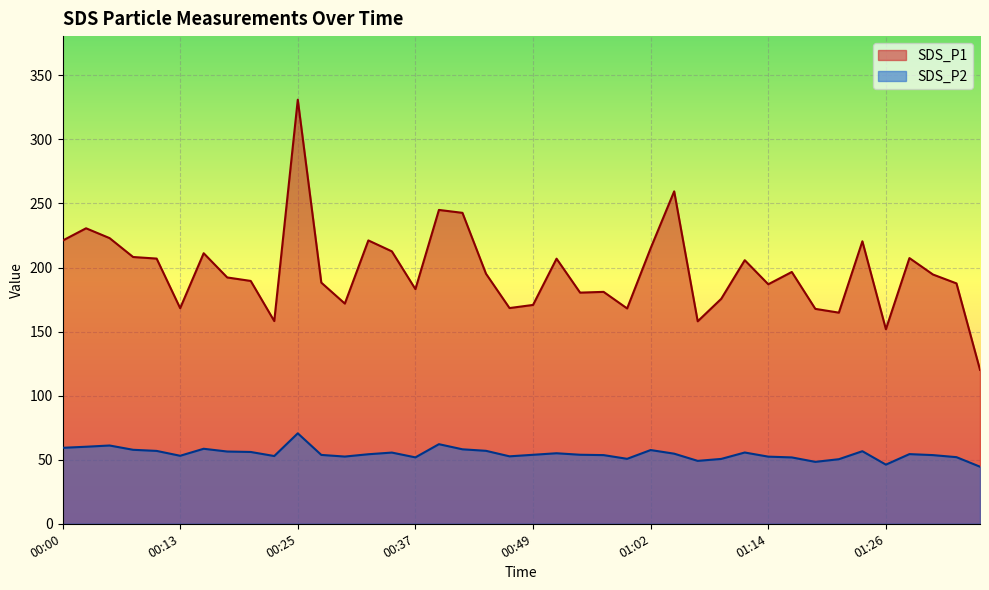

Where is SDS_P1 nearest to the value 225?

00:05